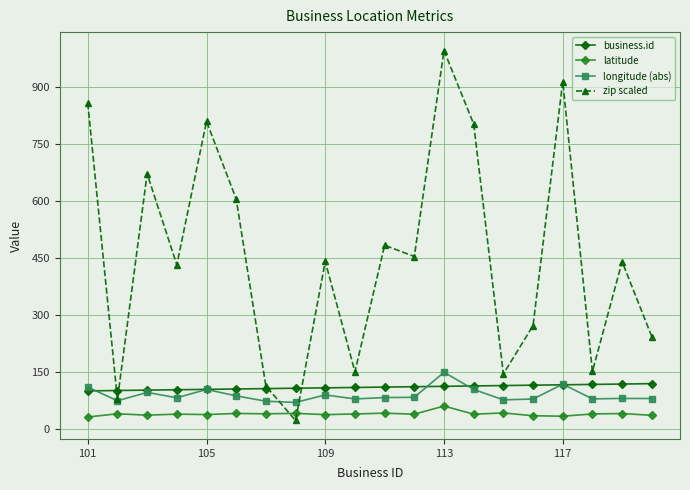

True or false: latitude and business.id intersect in this chart.

False